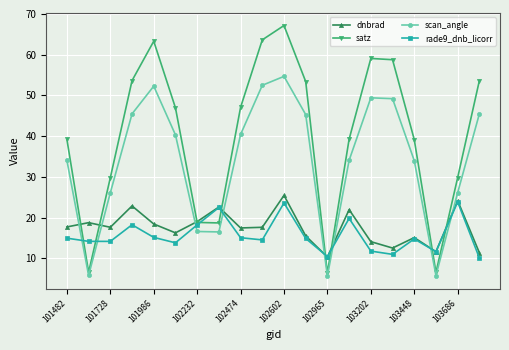

Which series has the largest total across all categories?

satz